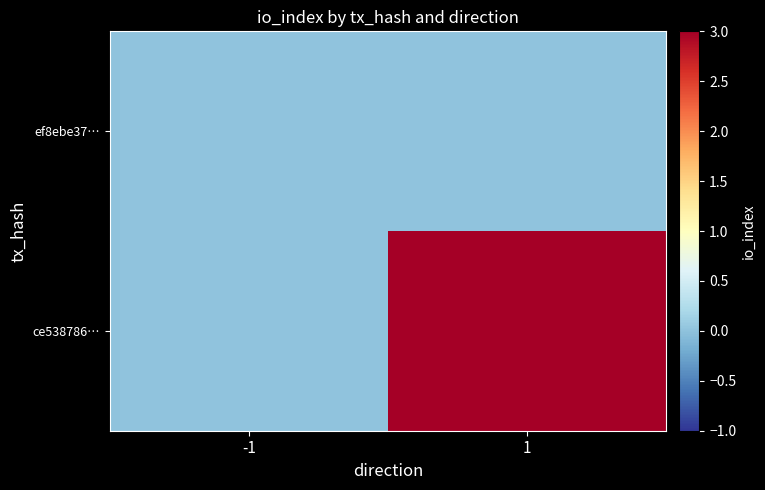

Reading left to right, what are all the values shown in this chart?

ef8ebe37…: -1=0	1=0
ce538786…: -1=0	1=3